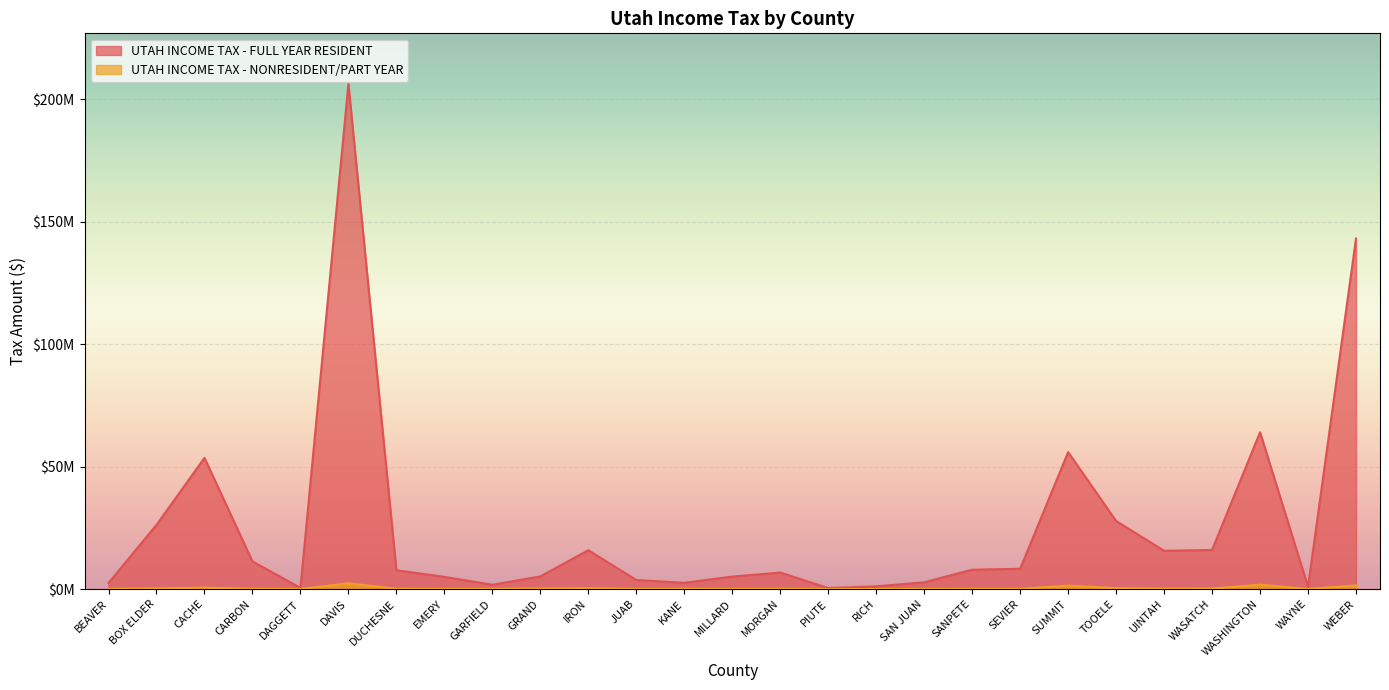

What are all the series names shown in the legend?

UTAH INCOME TAX - FULL YEAR RESIDENT, UTAH INCOME TAX - NONRESIDENT/PART YEAR